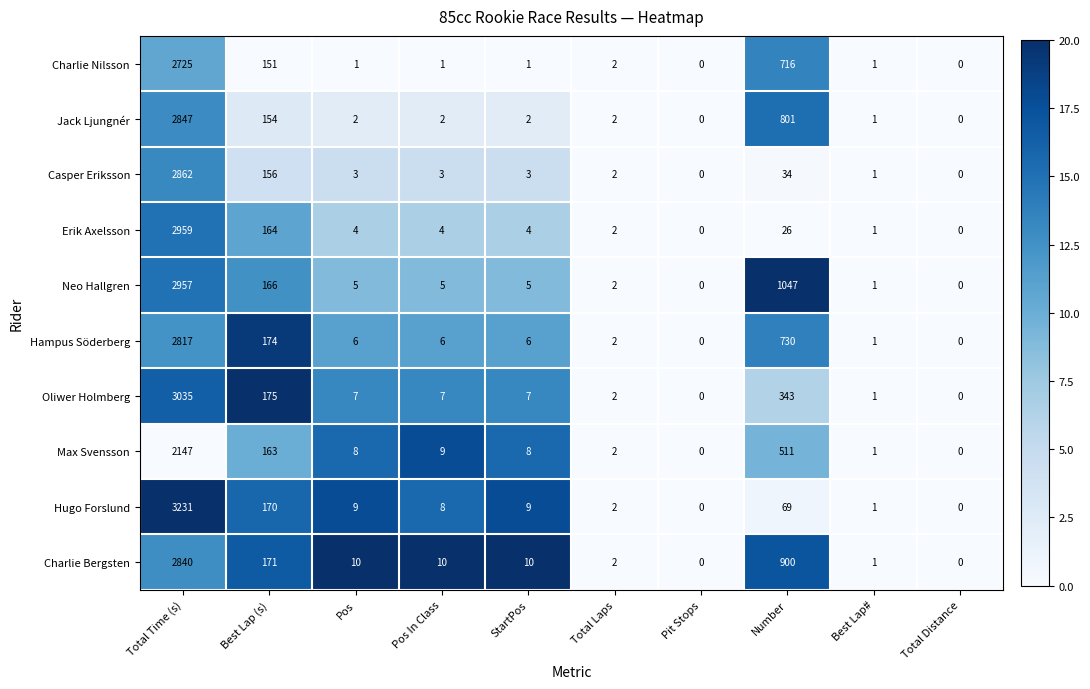

What is the greatest value displayed?

3231